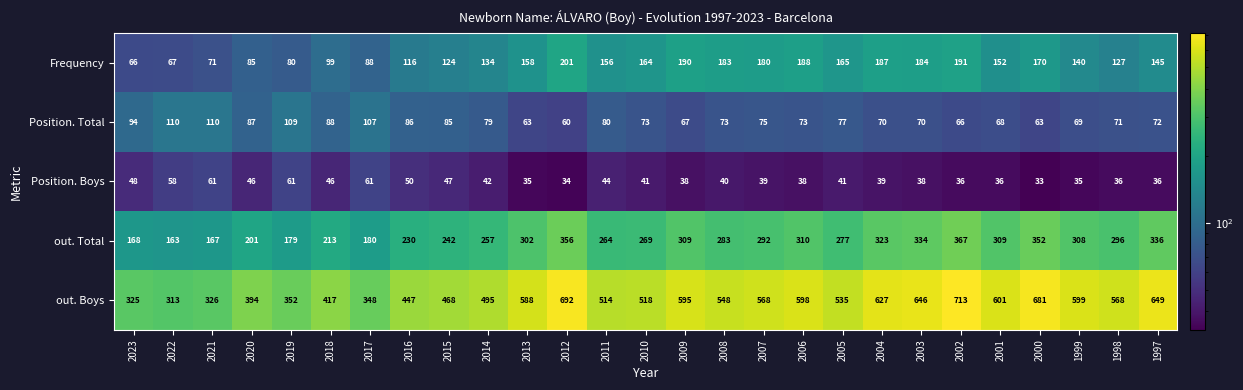

Which series has the widest spread of values?

out. Boys